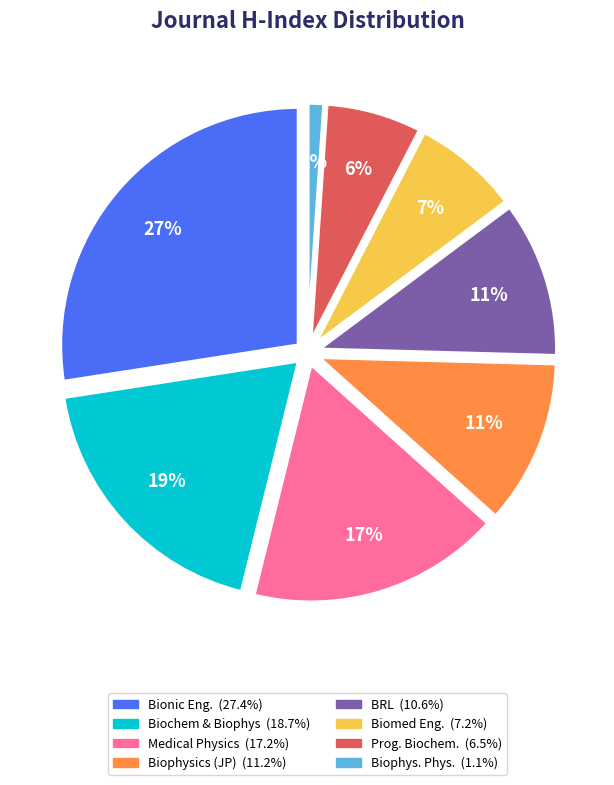

To the nearest percent, what is the difference between the Biomedical Engineering - Applications and Biophysics (Japan) slice percentages?

4%